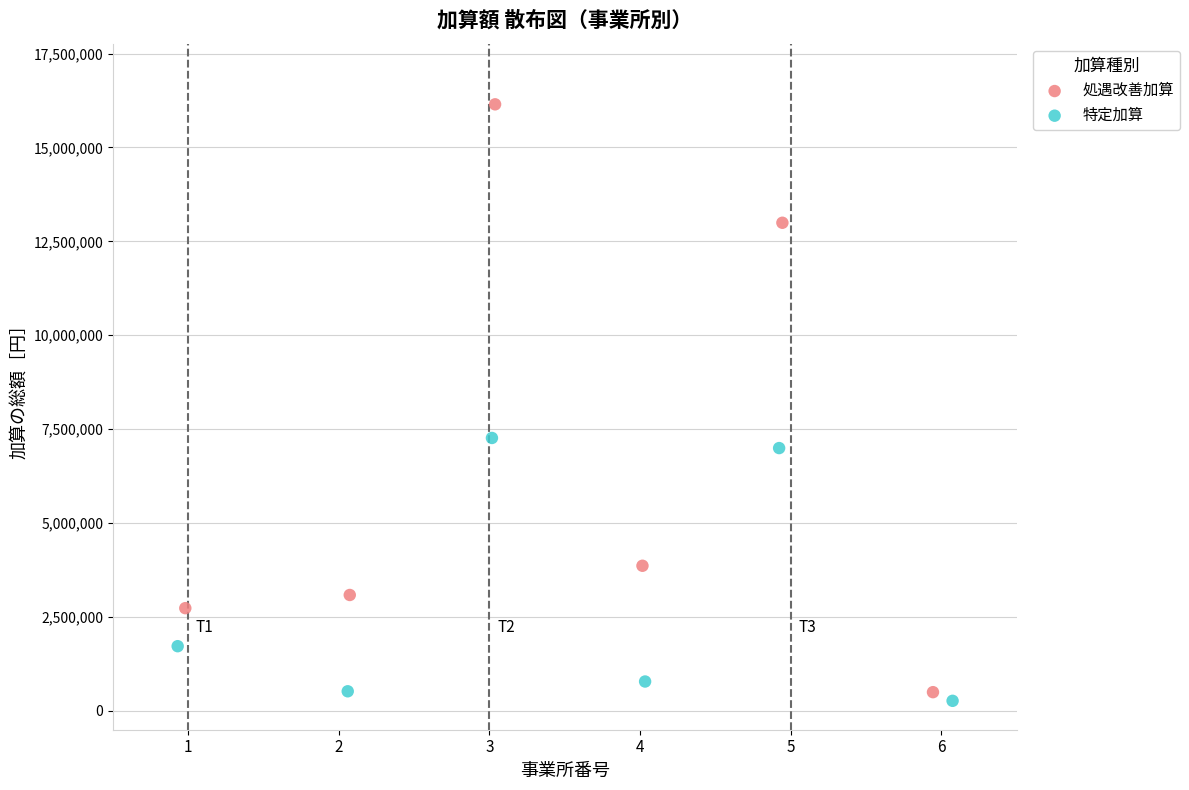

Which series has the widest spread of Y values?

処遇改善加算